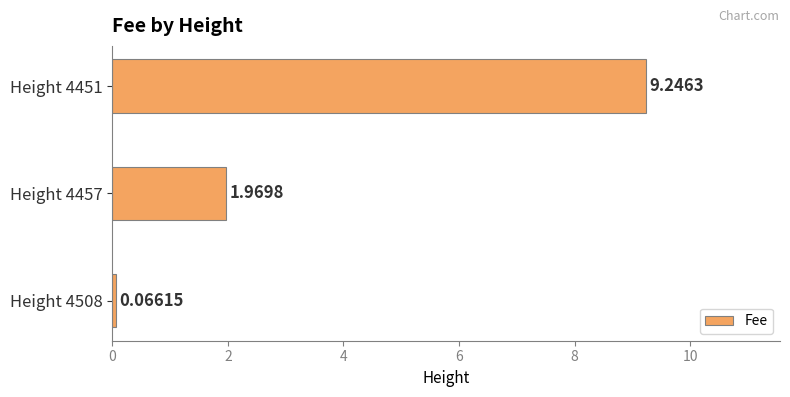

Are the bars horizontal?

Yes